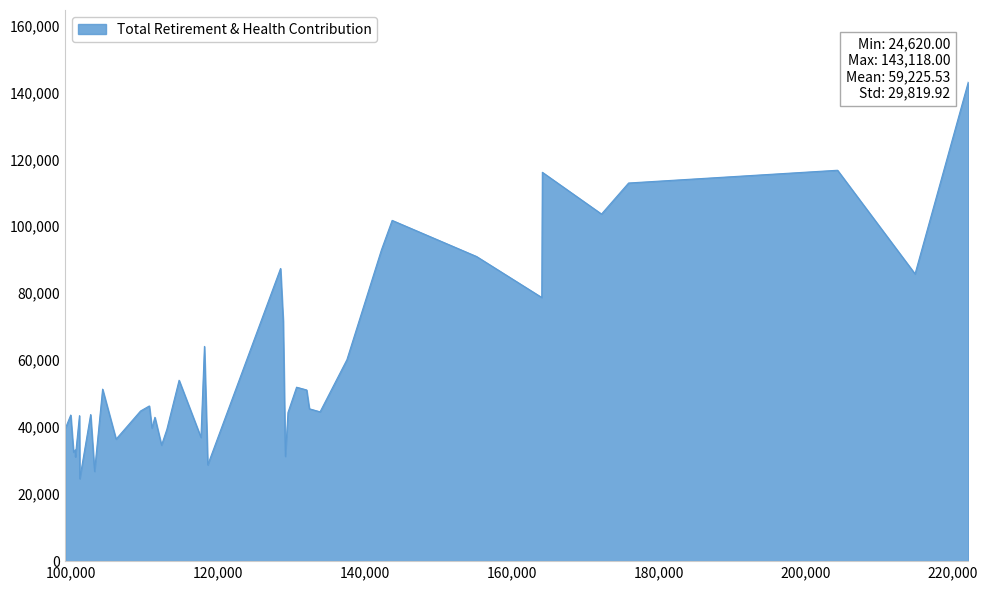

What is the greatest value displayed?

143118